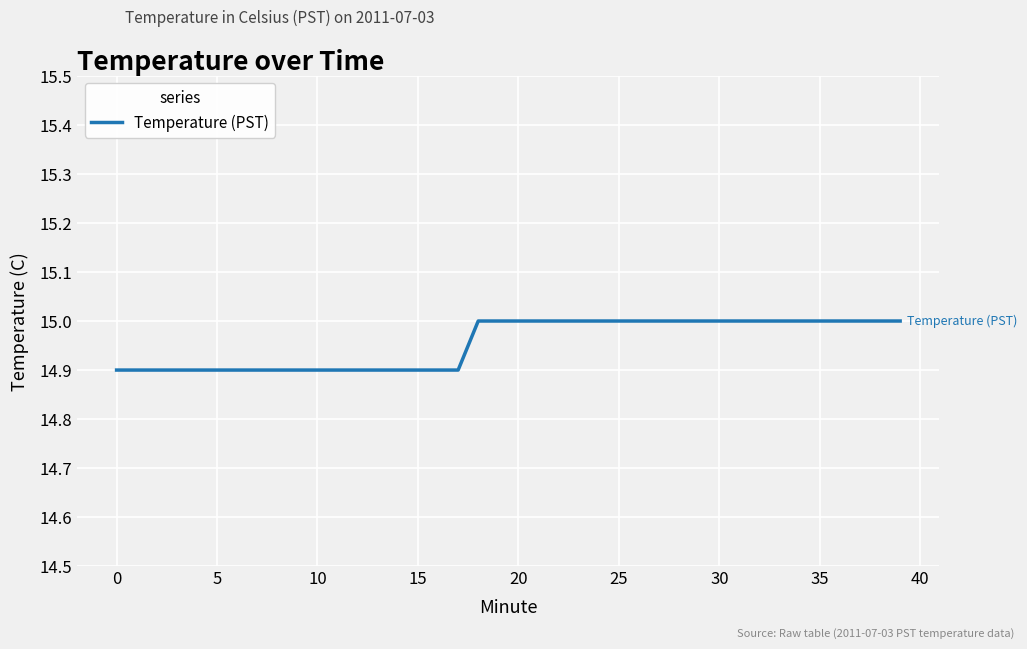

What is the smallest value displayed?

14.9